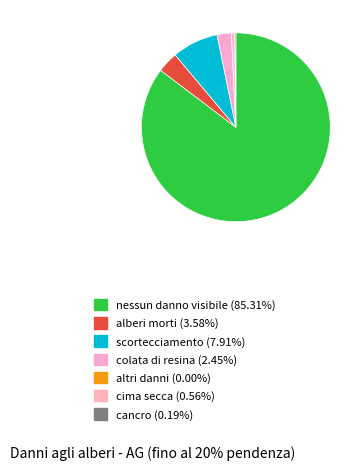

What percentage do nessun danno visibile and alberi morti together represent?

88.9%